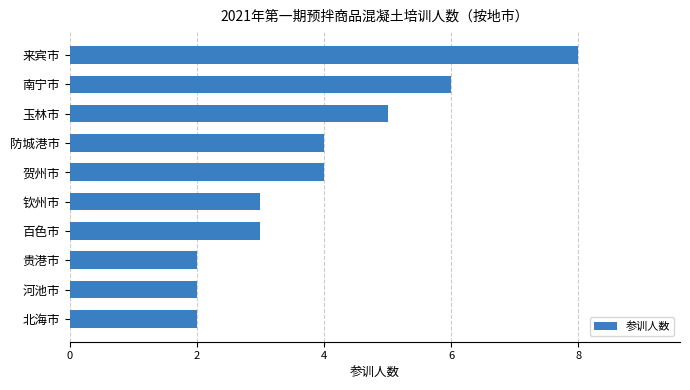

How many series are shown in this chart?

1